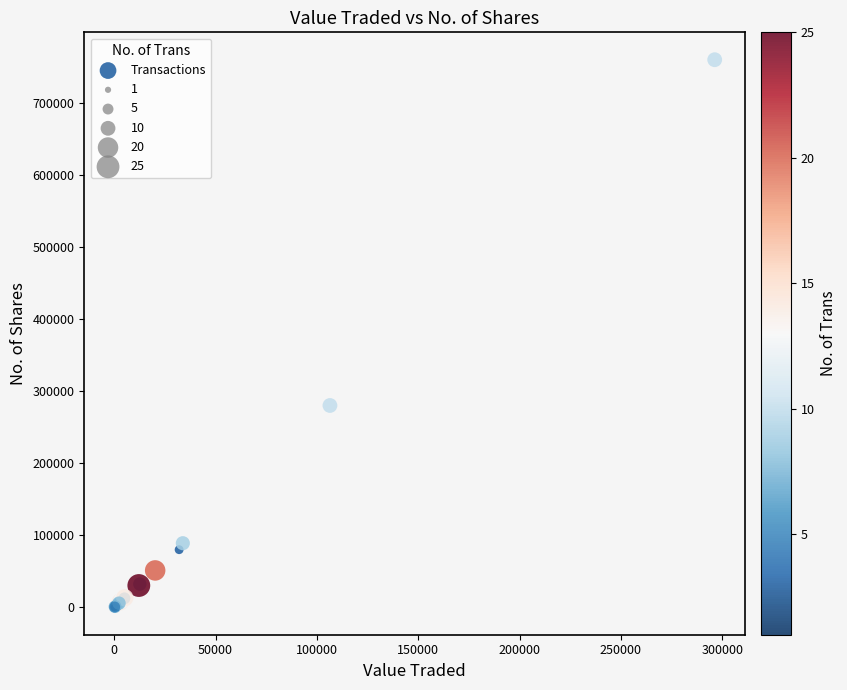

What Y value in the scatter plot is closest to 379905?

280075